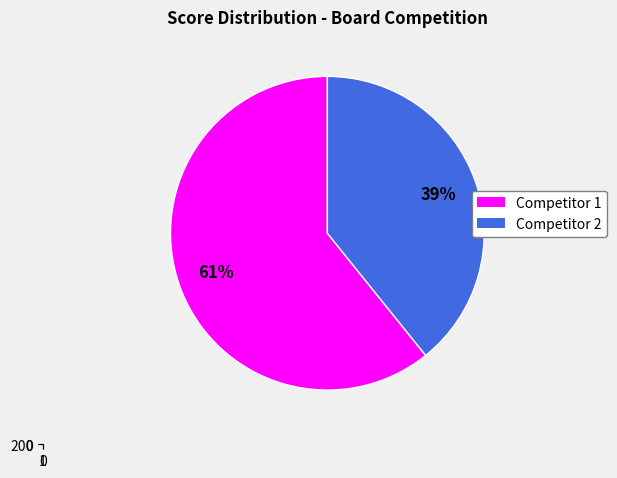

To the nearest percent, what is the difference between the largest and smallest slice percentages?

22%